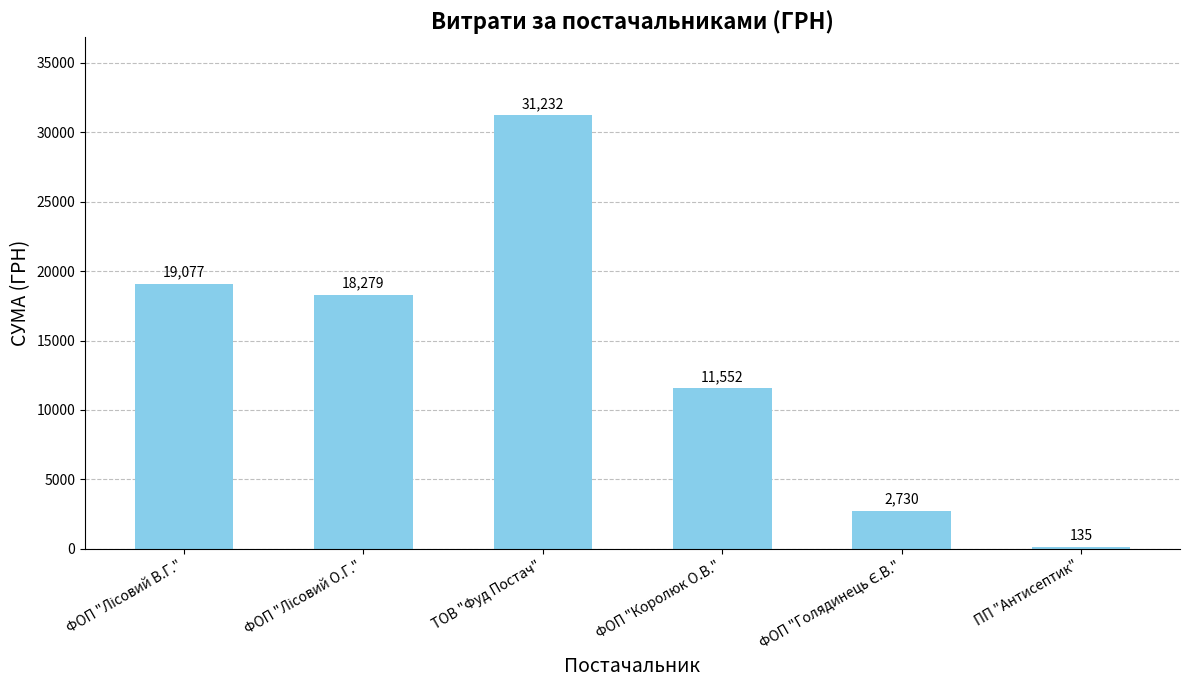

Which category has the lowest value across all series?

ПП "Антисептик"